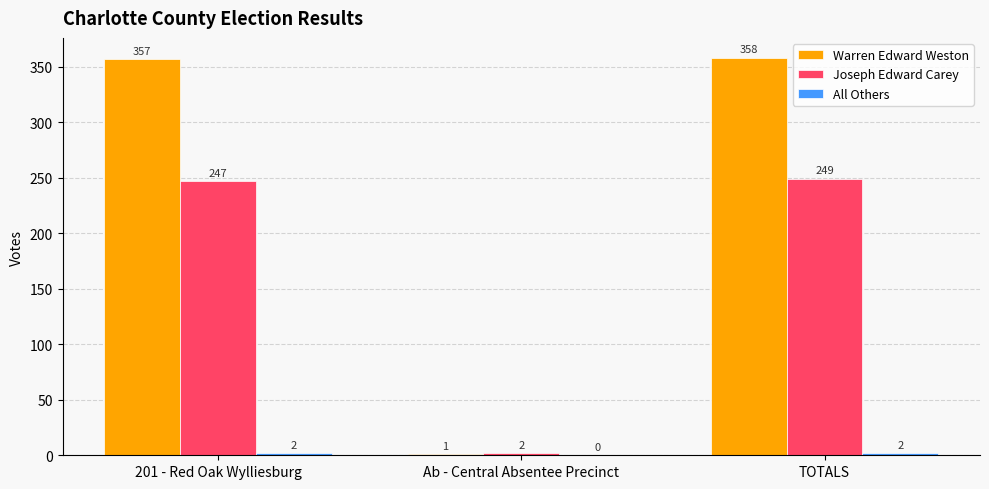

What is the sum of the Warren Edward Weston values at Ab - Central Absentee Precinct and 201 - Red Oak Wylliesburg?

358